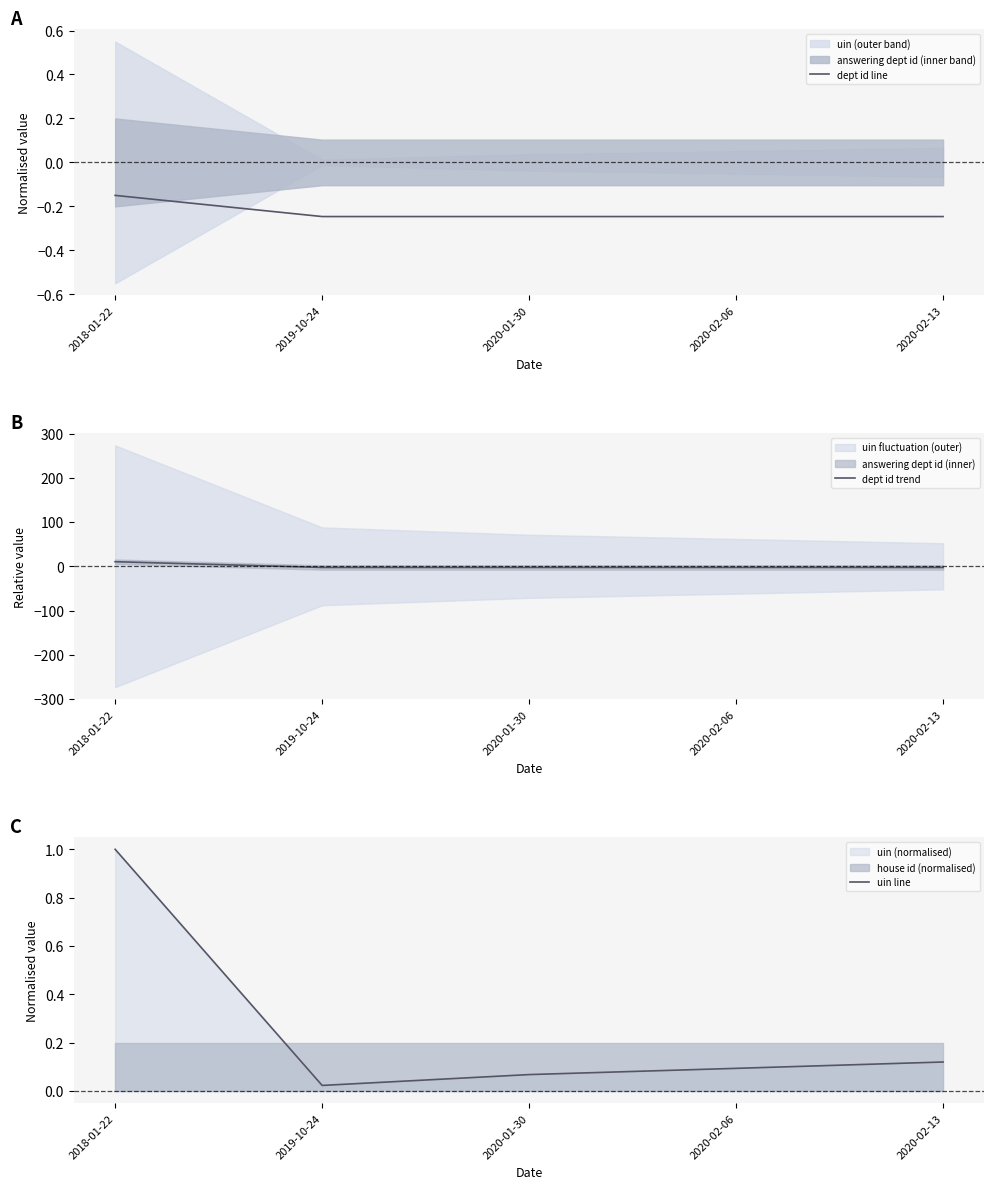

Is this an area chart (filled region under the line)?

No